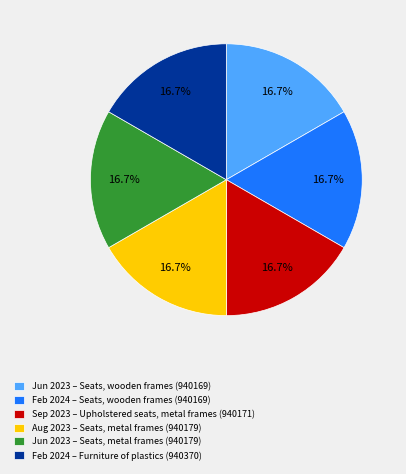

What portion of the pie excludes Jun 2023 – Seats, metal frames (940179)?

83.3%